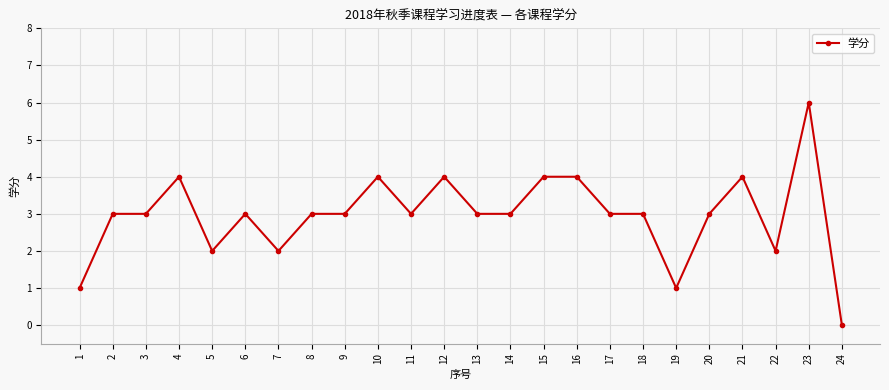

Which category has the lowest value across all series?

24